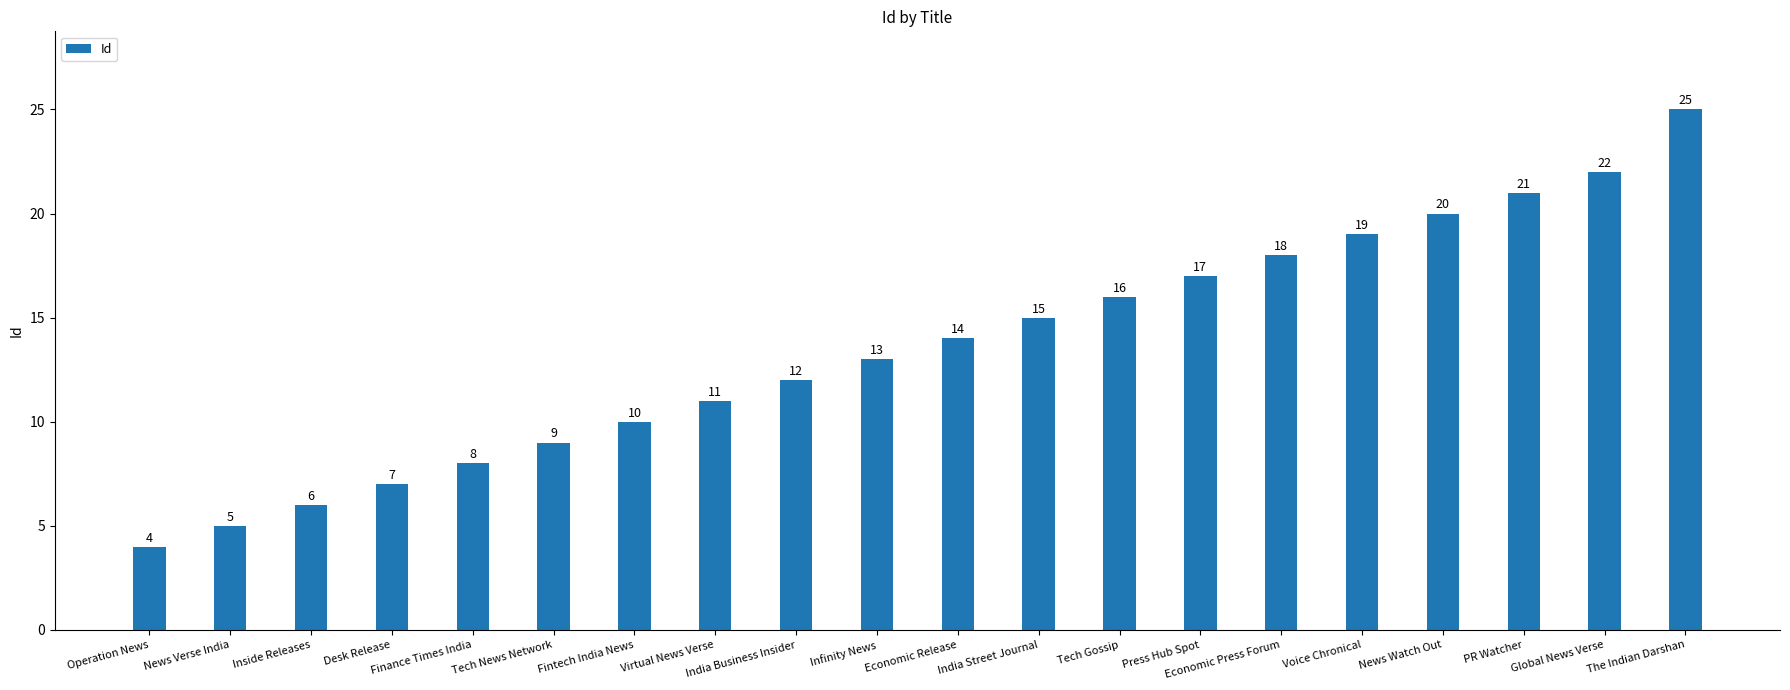

What is the change in value from Inside Releases to Infinity News?

+7